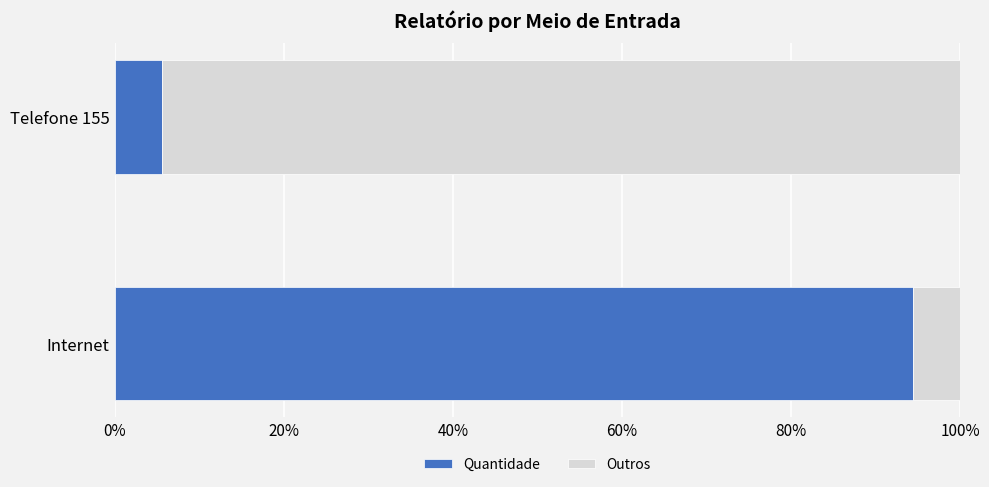

What is the approximate value of Quantidade at Internet?

94.4